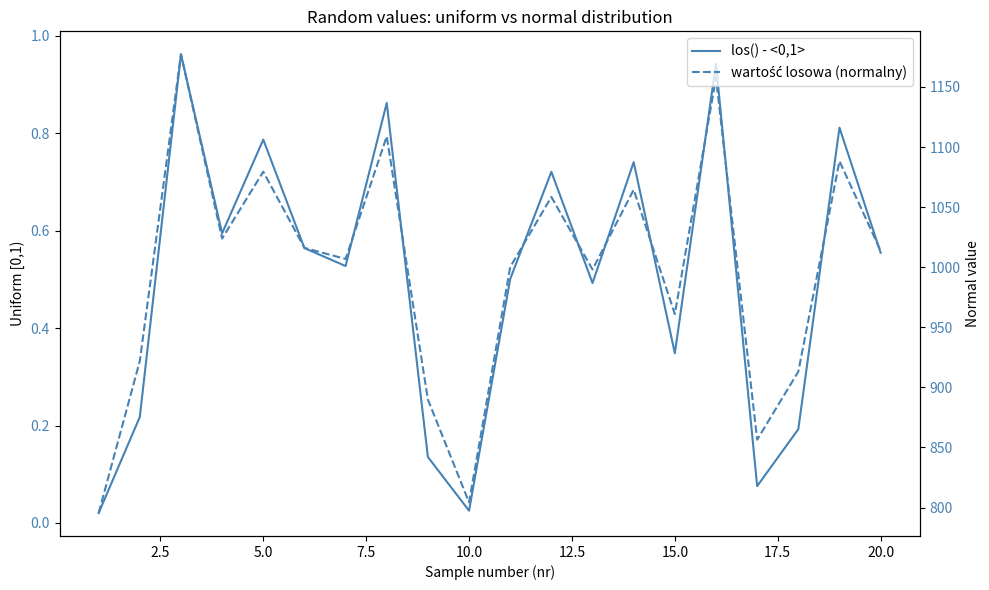

Reading right to left, extract all data points from this chart.

los() - <0,1>: 0.6	0.8	0.2	0.1	0.9	0.3	0.7	0.5	0.7	0.5	0.0	0.1	0.9	0.5	0.6	0.8	0.6	1.0	0.2	0.0
wartość losowa (normalny): 1013.7	1088.3	913.1	856.5	1157.6	961.0	1064.5	998.1	1058.4	1000.2	804.3	889.9	1108.9	1006.9	1016.1	1079.5	1023.9	1177.2	921.9	795.4